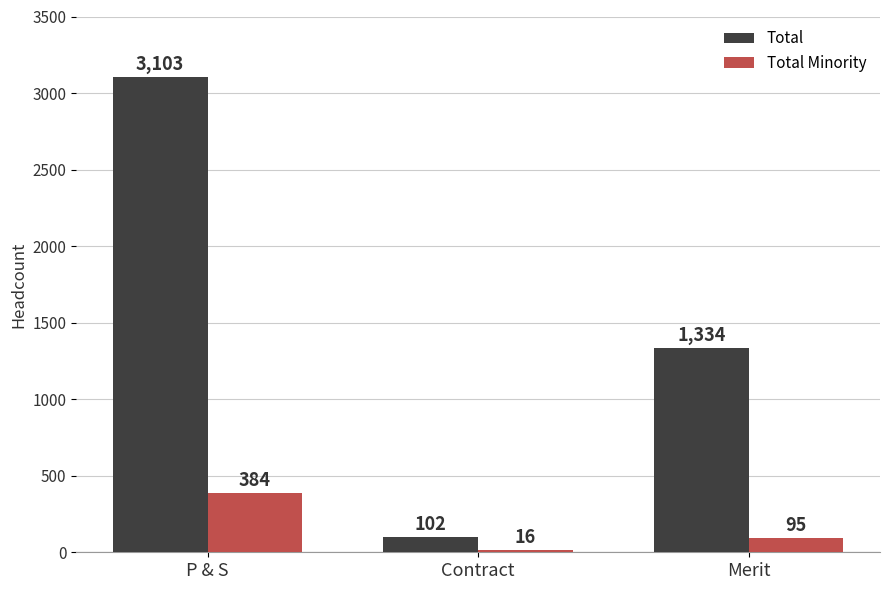

What is the difference between the highest and lowest values at P & S?

2719